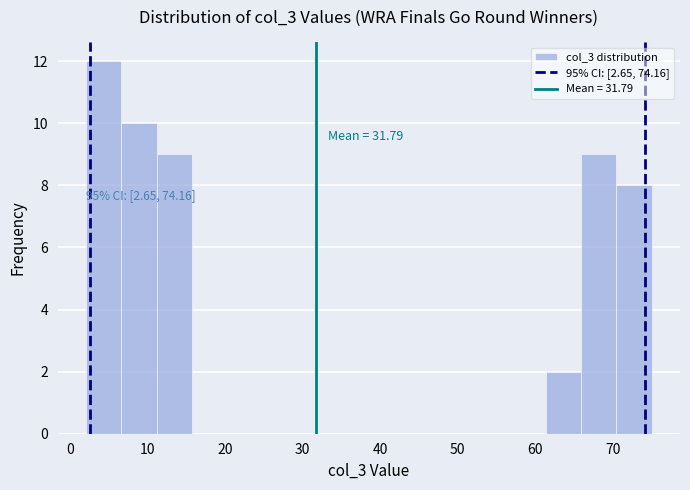

Which range on the x-axis has the tallest bar?

2 to 7